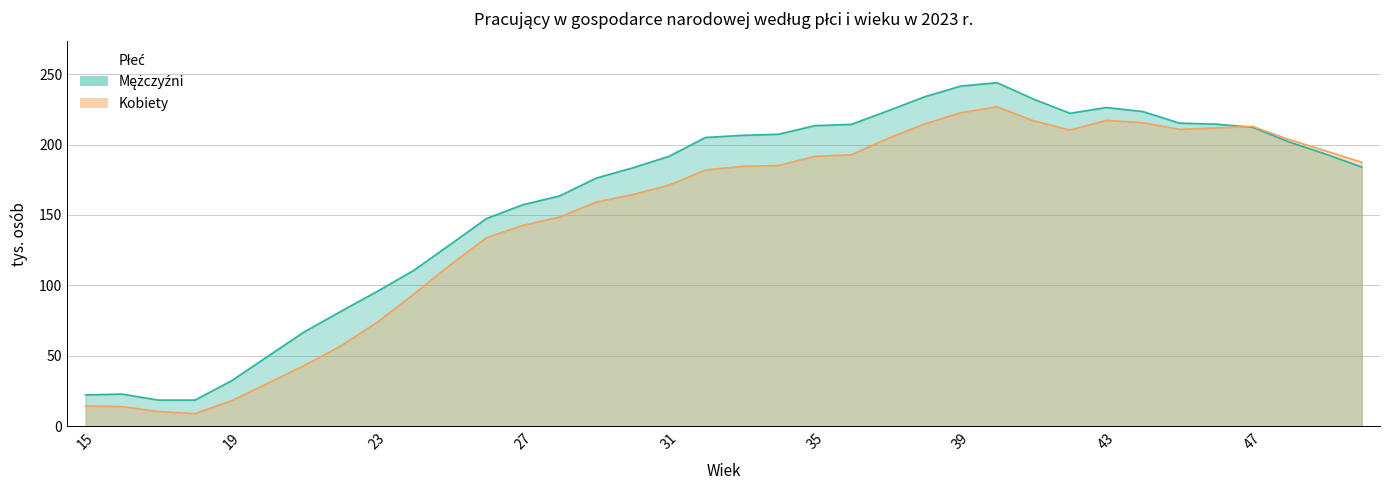

List the labels in order of Mężczyźni value, smallest first.

17, 18, 15, 16, 19, 20, 21, 22, 23, 24, 25, 26, 27, 28, 29, 30, 50, 31, 49, 48, 32, 33, 34, 47, 35, 36, 46, 45, 42, 44, 37, 43, 41, 38, 39, 40